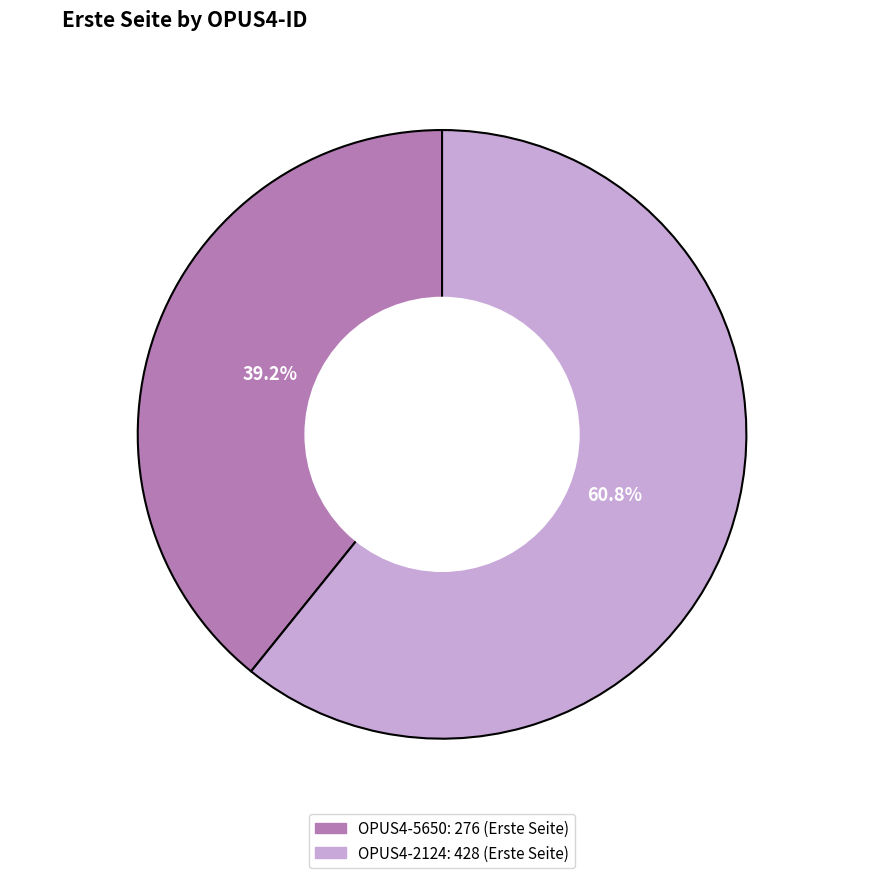

Is there any slice that represents more than half of the pie?

Yes